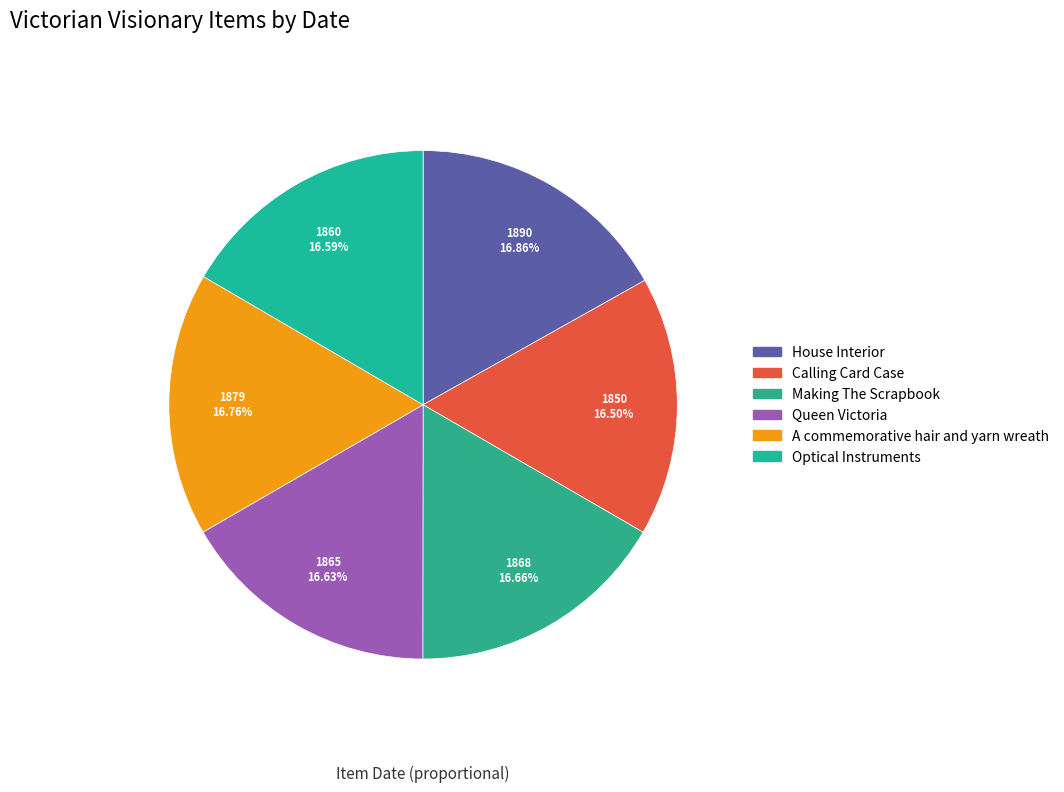

To the nearest percent, what portion does Calling Card Case represent?

17%